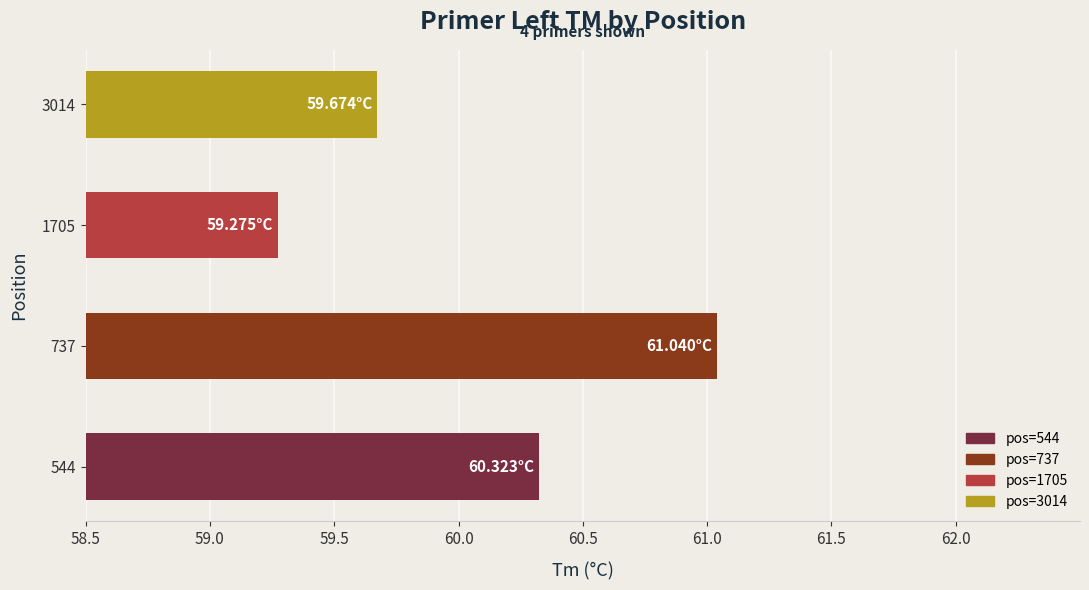

What is the value of the 3rd bar from the left?

59.3